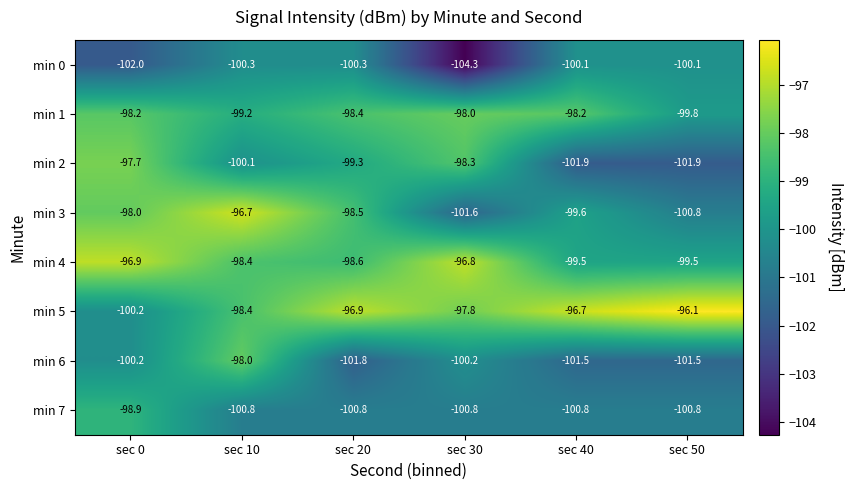

Read the min 1 value at sec 10.

-99.2